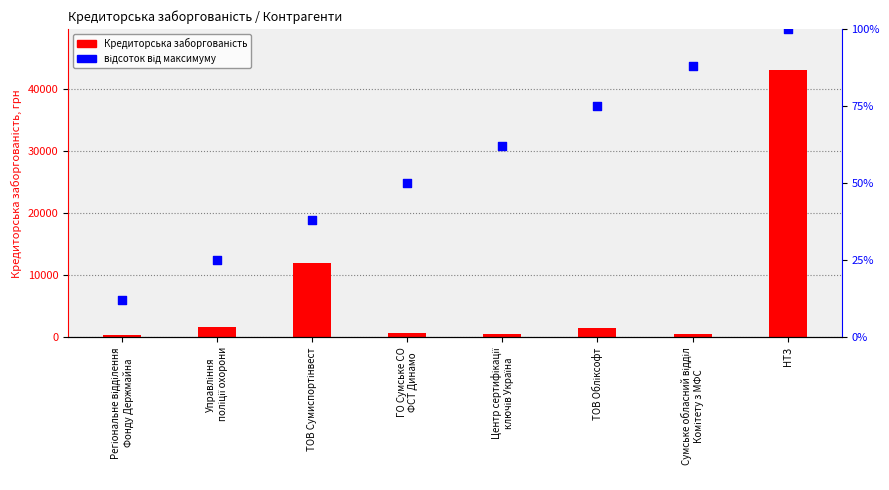

Which series has the largest Y range (max minus min)?

Кредиторська заборгованість